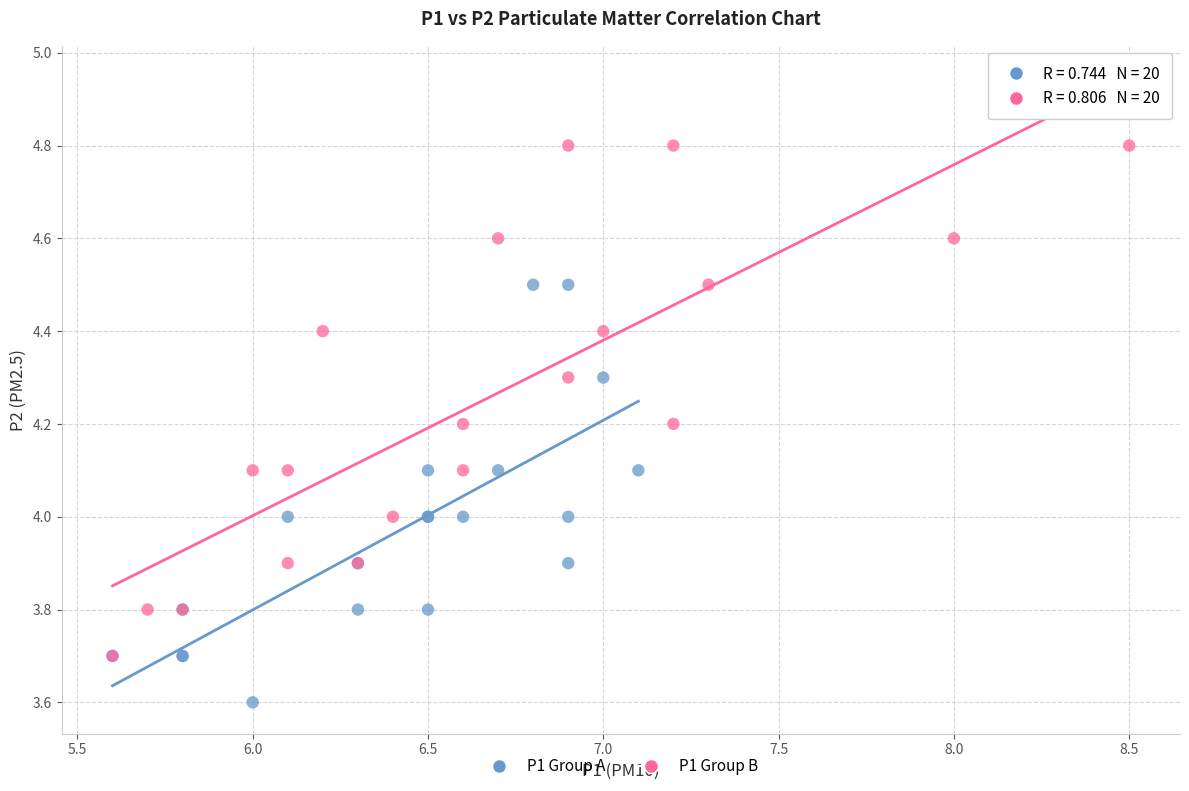

What are all the series names shown in the legend?

P1 Group A, P1 Group B